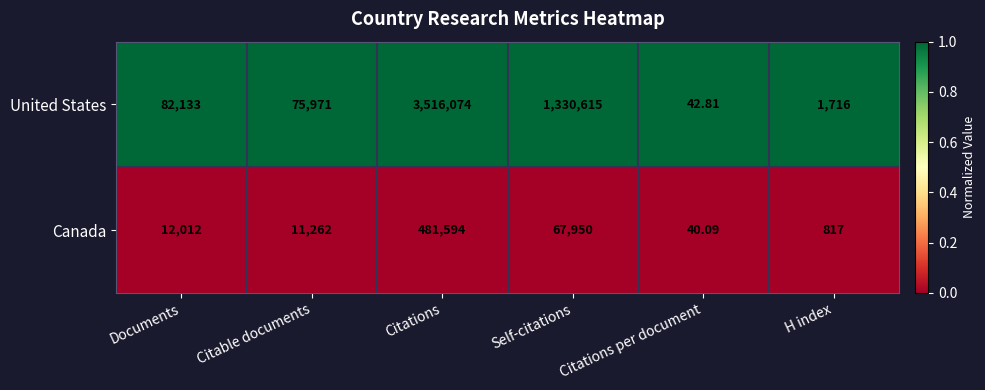

List the series in order of their overall mean, highest first.

United States, Canada